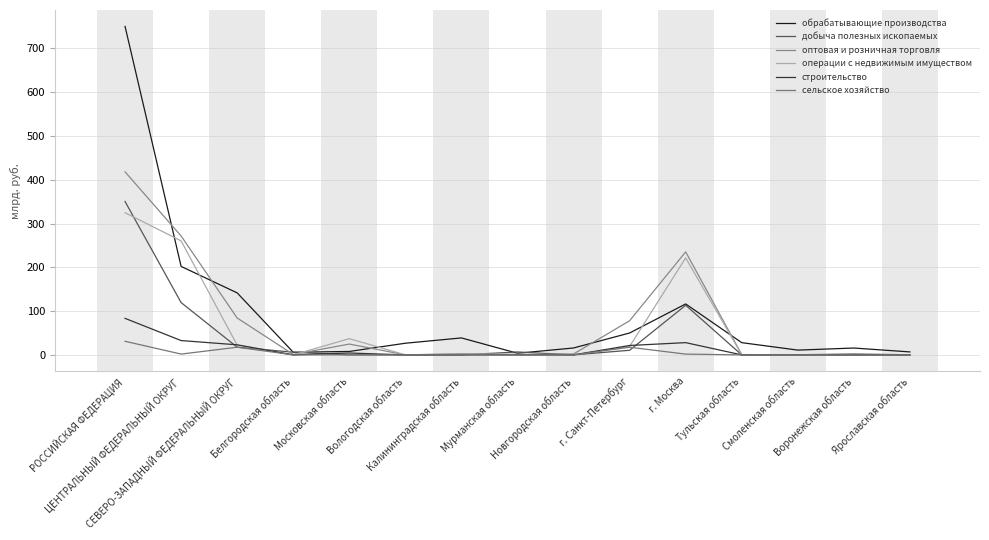

Is it true that добыча полезных ископаемых equals 10.5 at г. Санкт-Петербург?

True